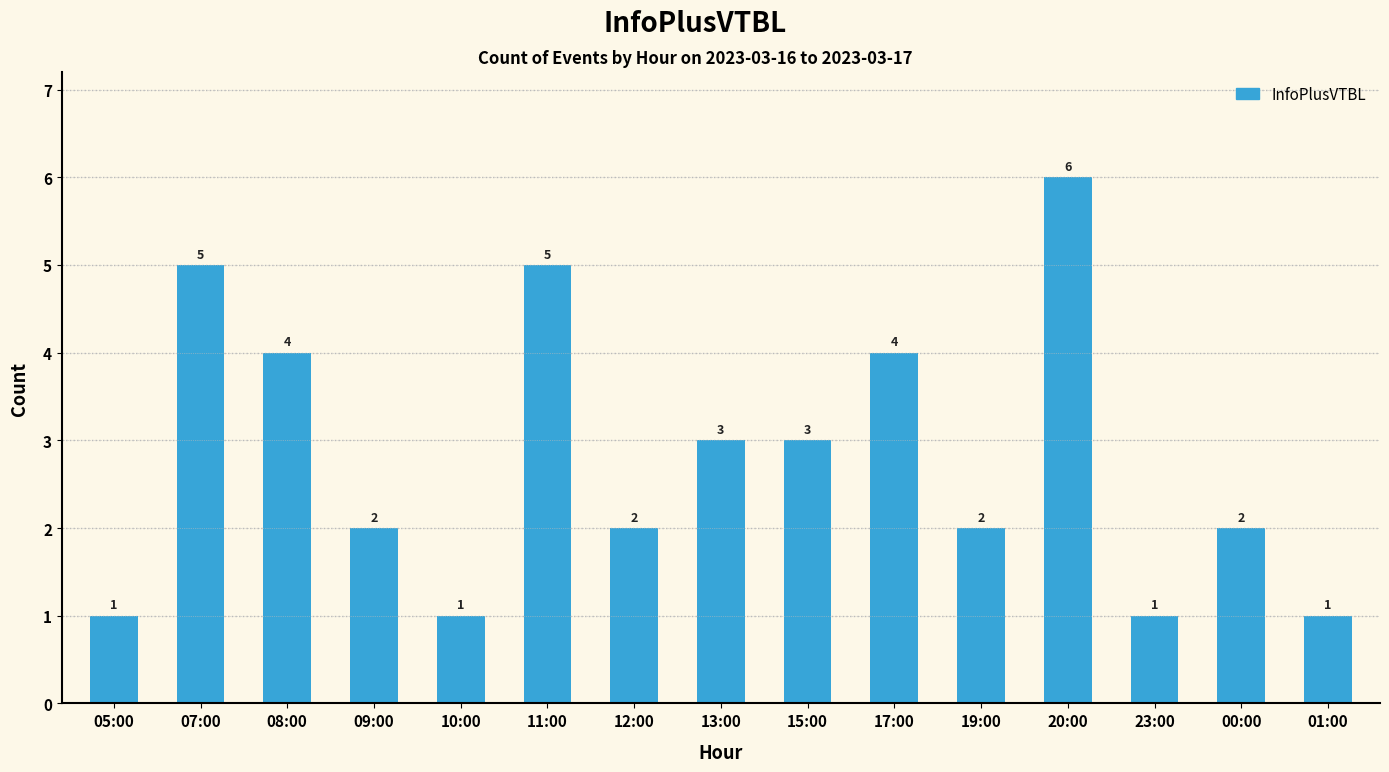

Reading right to left, list all the values displayed in this chart.

01:00=1	00:00=2	23:00=1	20:00=6	19:00=2	17:00=4	15:00=3	13:00=3	12:00=2	11:00=5	10:00=1	09:00=2	08:00=4	07:00=5	05:00=1